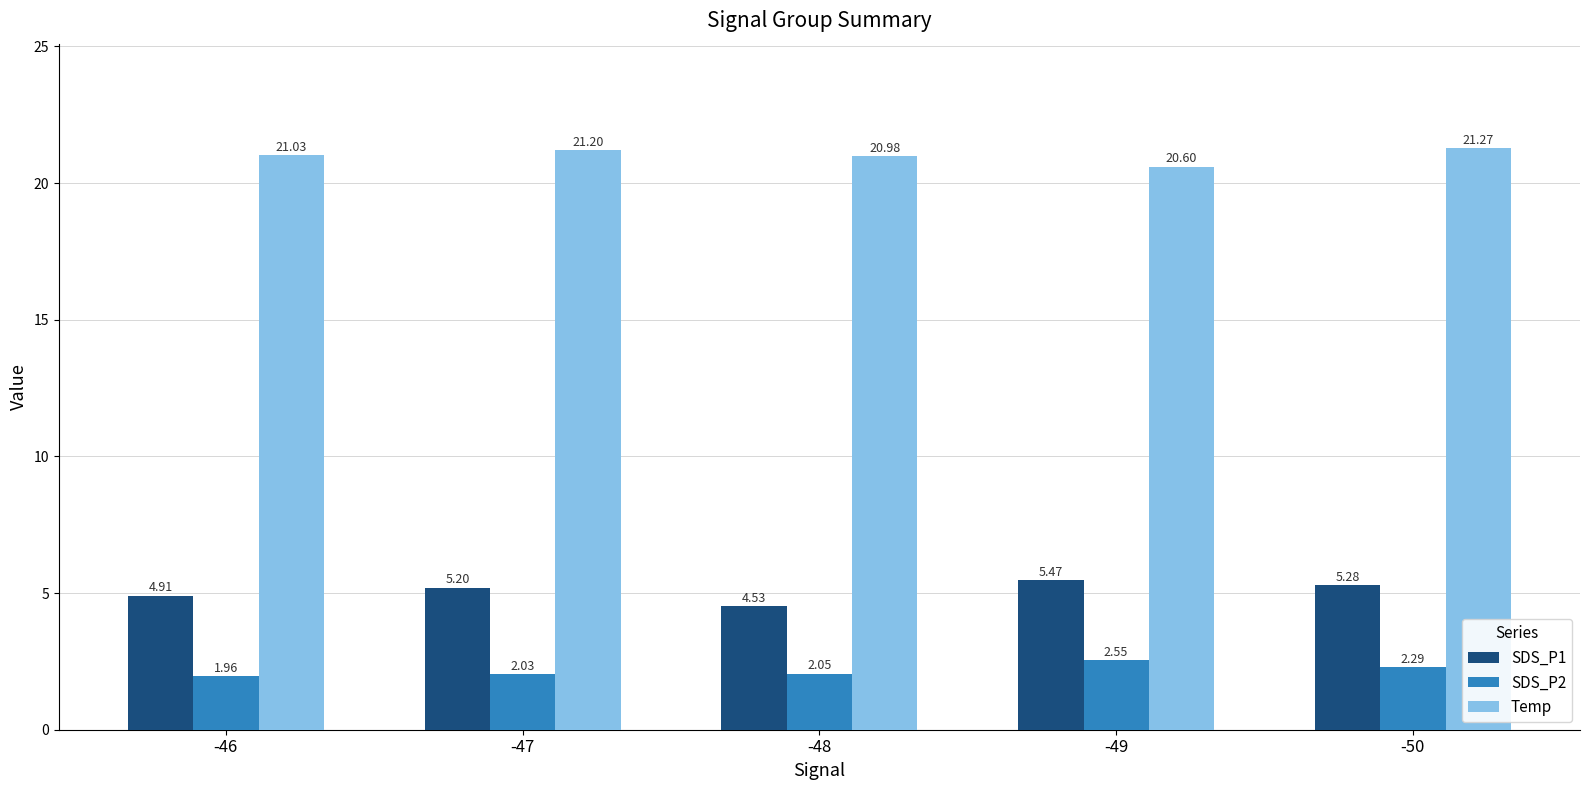

What is the maximum value shown in the chart?

21.3